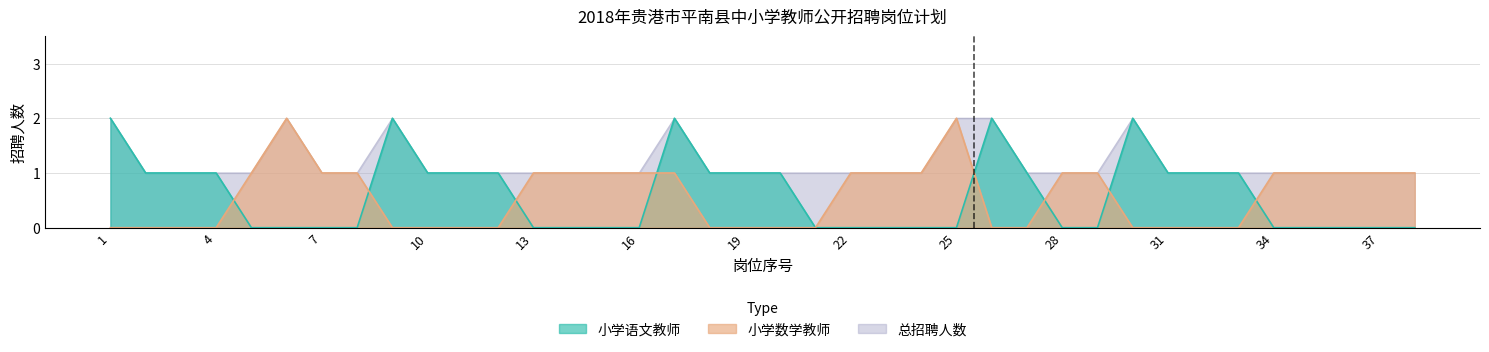

Reading left to right, extract all data points from this chart.

小学语文教师: 2	1	1	1	0	0	0	0	2	1	1	1	0	0	0	0	2	1	1	1	0	0	0	0	0	2	1	0	0	2	1	1	1	0	0	0	0	0
小学数学教师: 0	0	0	0	1	2	1	1	0	0	0	0	1	1	1	1	1	0	0	0	0	1	1	1	2	0	0	1	1	0	0	0	0	1	1	1	1	1
总招聘人数: 2	1	1	1	1	2	1	1	2	1	1	1	1	1	1	1	2	1	1	1	1	1	1	1	2	2	1	1	1	2	1	1	1	1	1	1	1	1